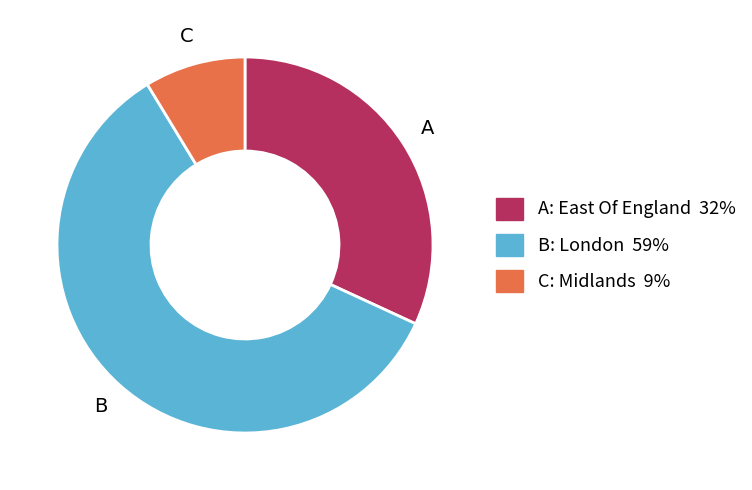

Rank the categories by value from lowest to highest.

C: Midlands 9%, A: East Of England 32%, B: London 59%